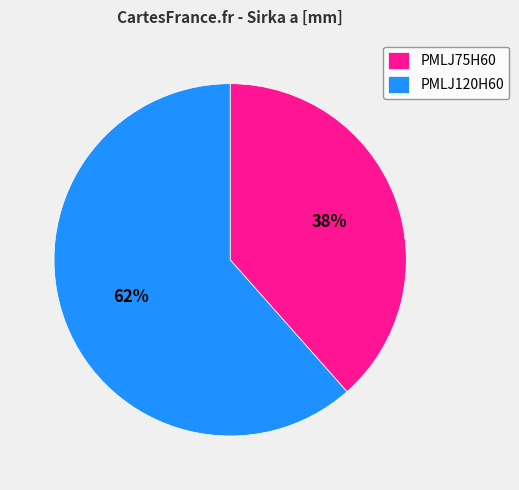

True or false: PMLJ120H60 accounts for 48% of the total.

False